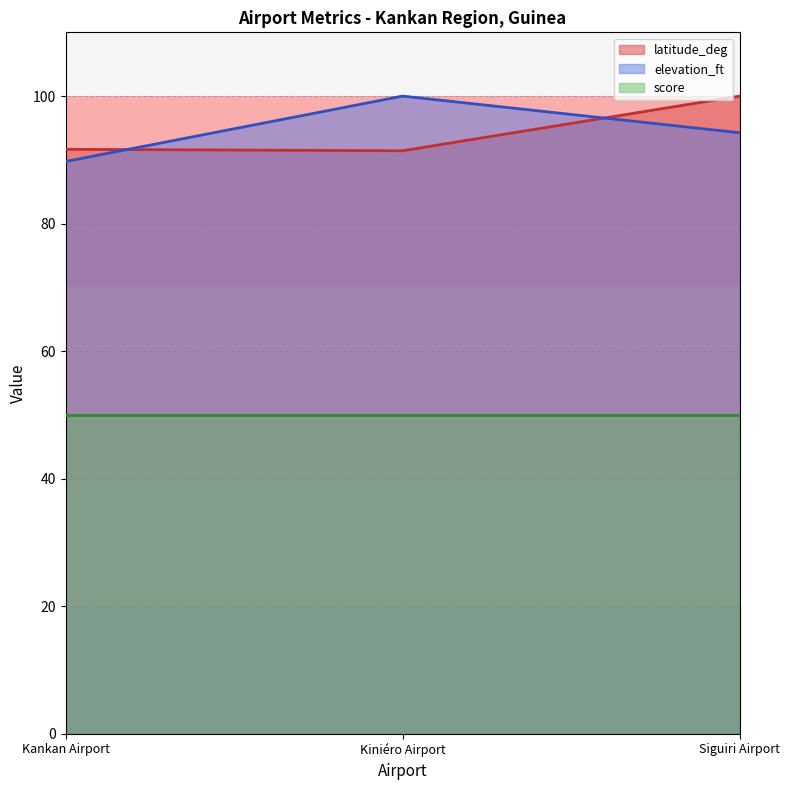

The elevation_ft series shows 169.2 at Siguiri Airport. True or false?

False